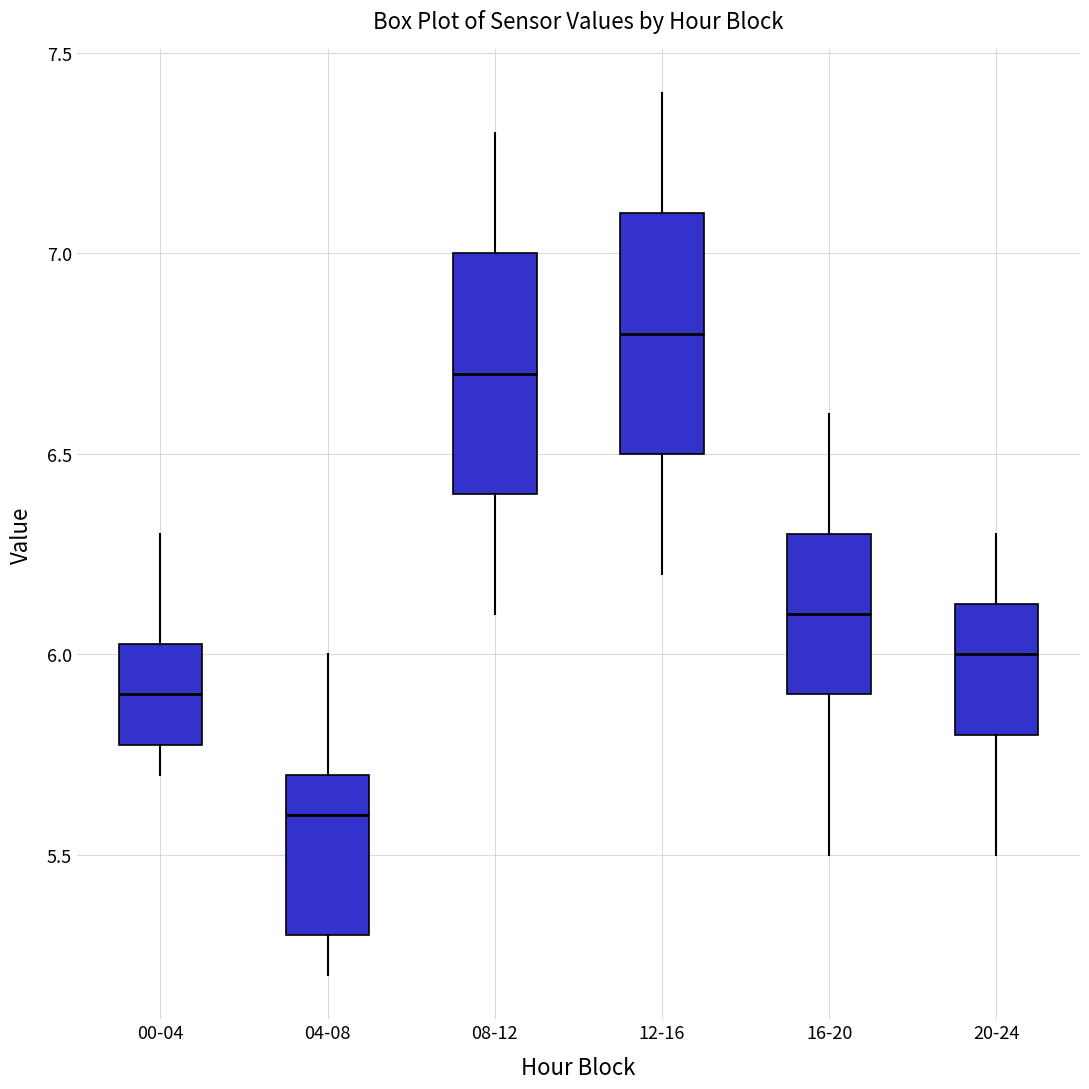

Which box has the lowest median line?

04-08